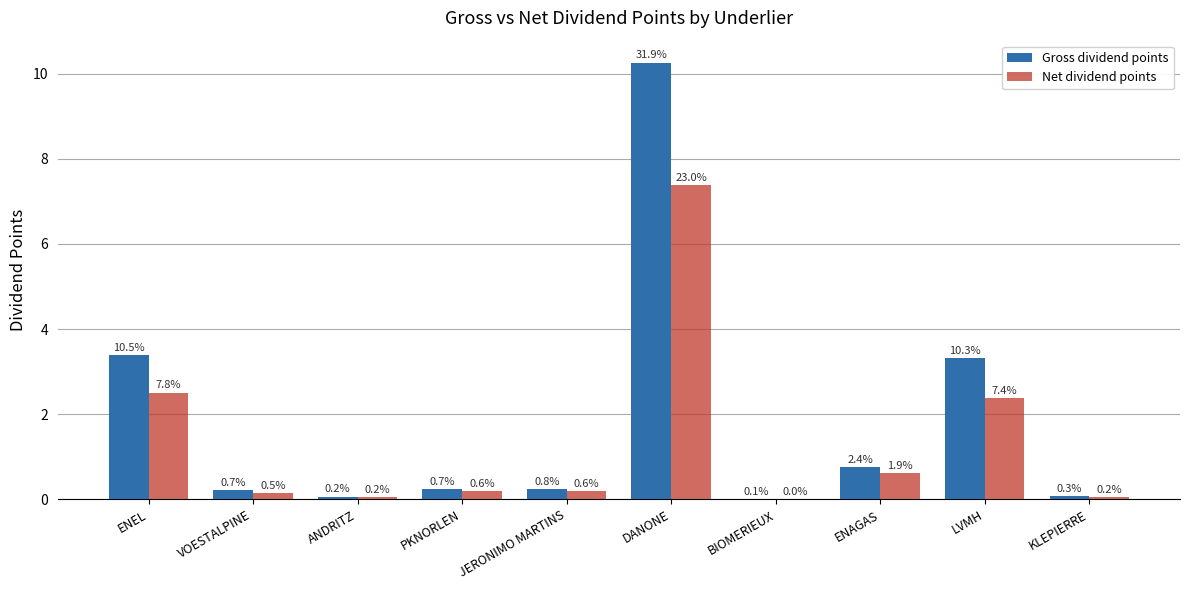

What is the sum of the Gross dividend points values at JERONIMO MARTINS and KLEPIERRE?

0.3